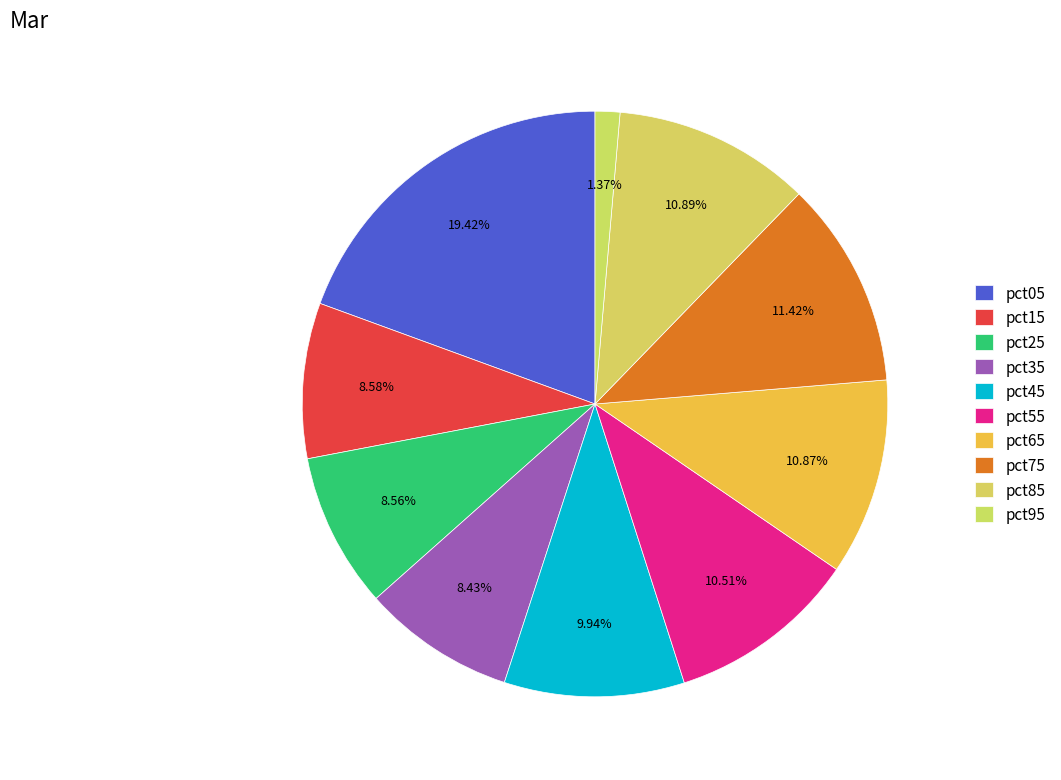

To the nearest percent, what is the difference between the largest and smallest slice percentages?

18%